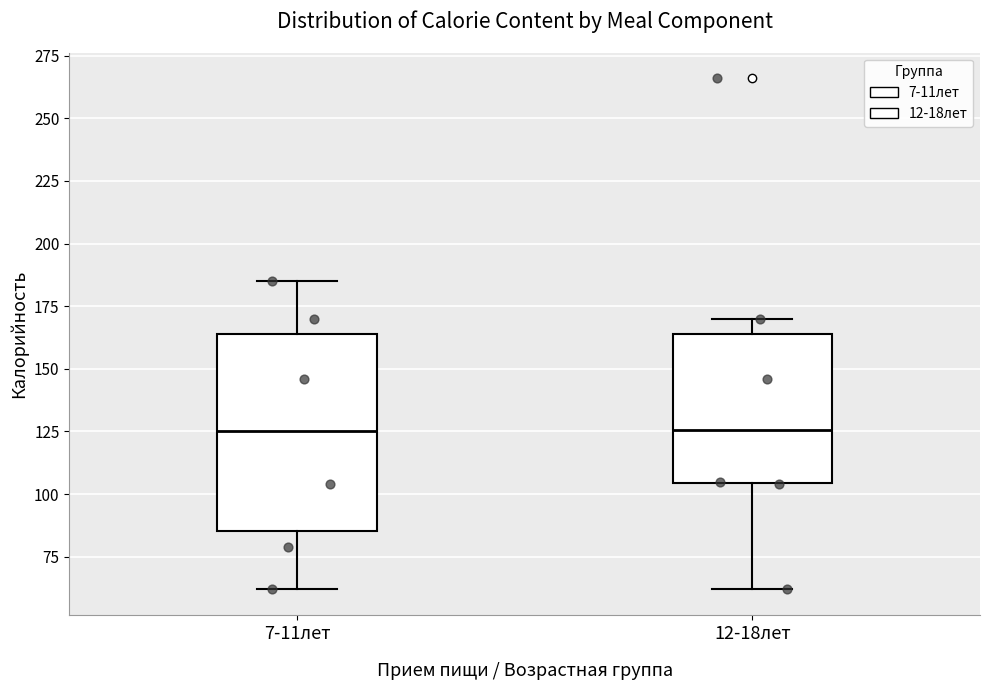

Comparing the boxes themselves (not the whiskers), which one is the tallest?

7-11лет